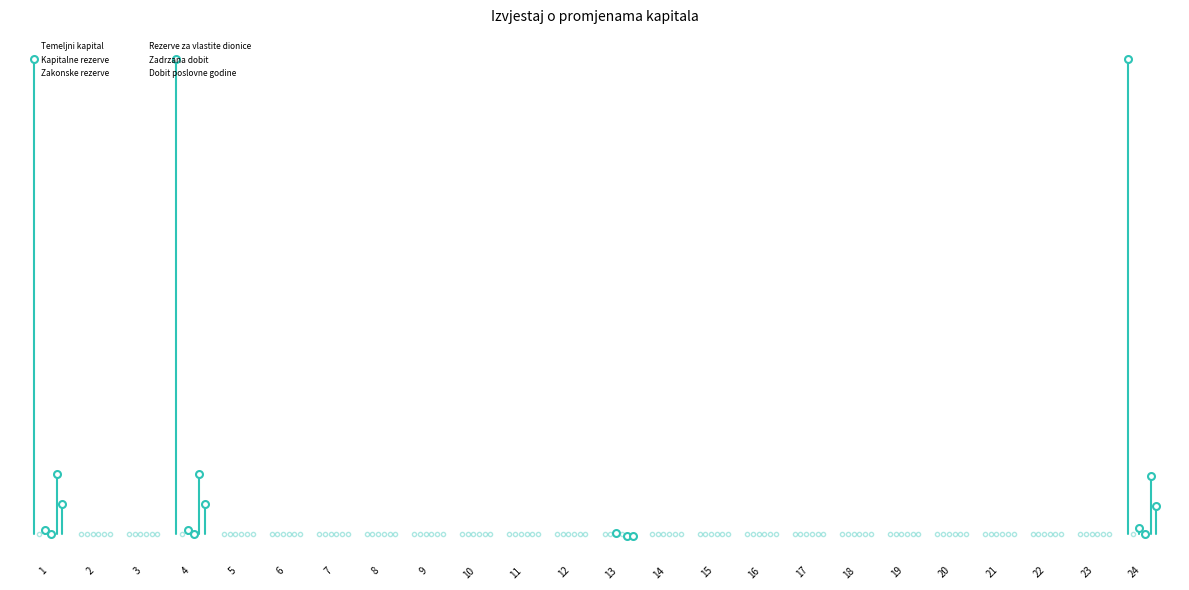

Which category has the highest value in the Dobit poslovne godine series?

1